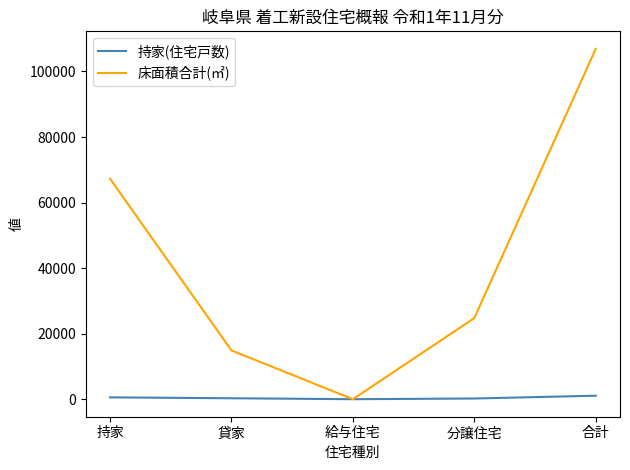

Which series has the largest total across all categories?

床面積合計(㎡)